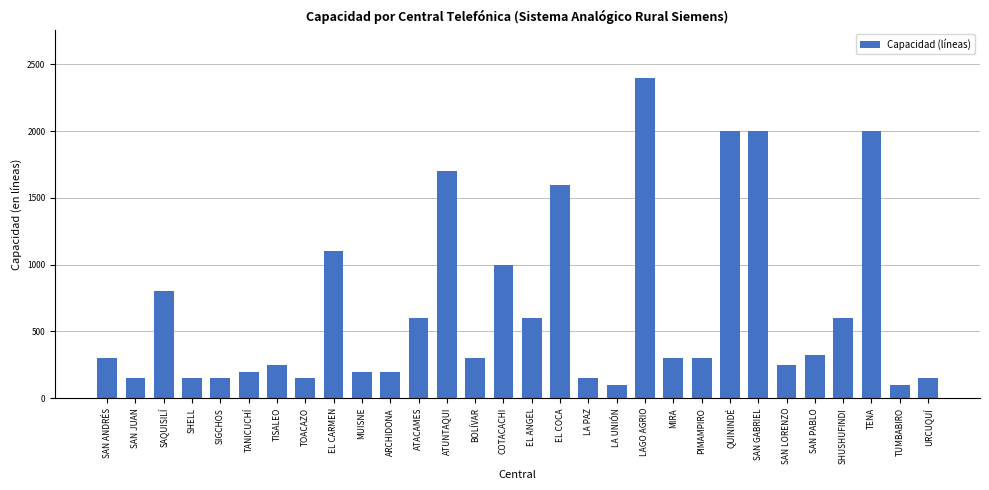

What is the value of the 4th bar from the left?

150